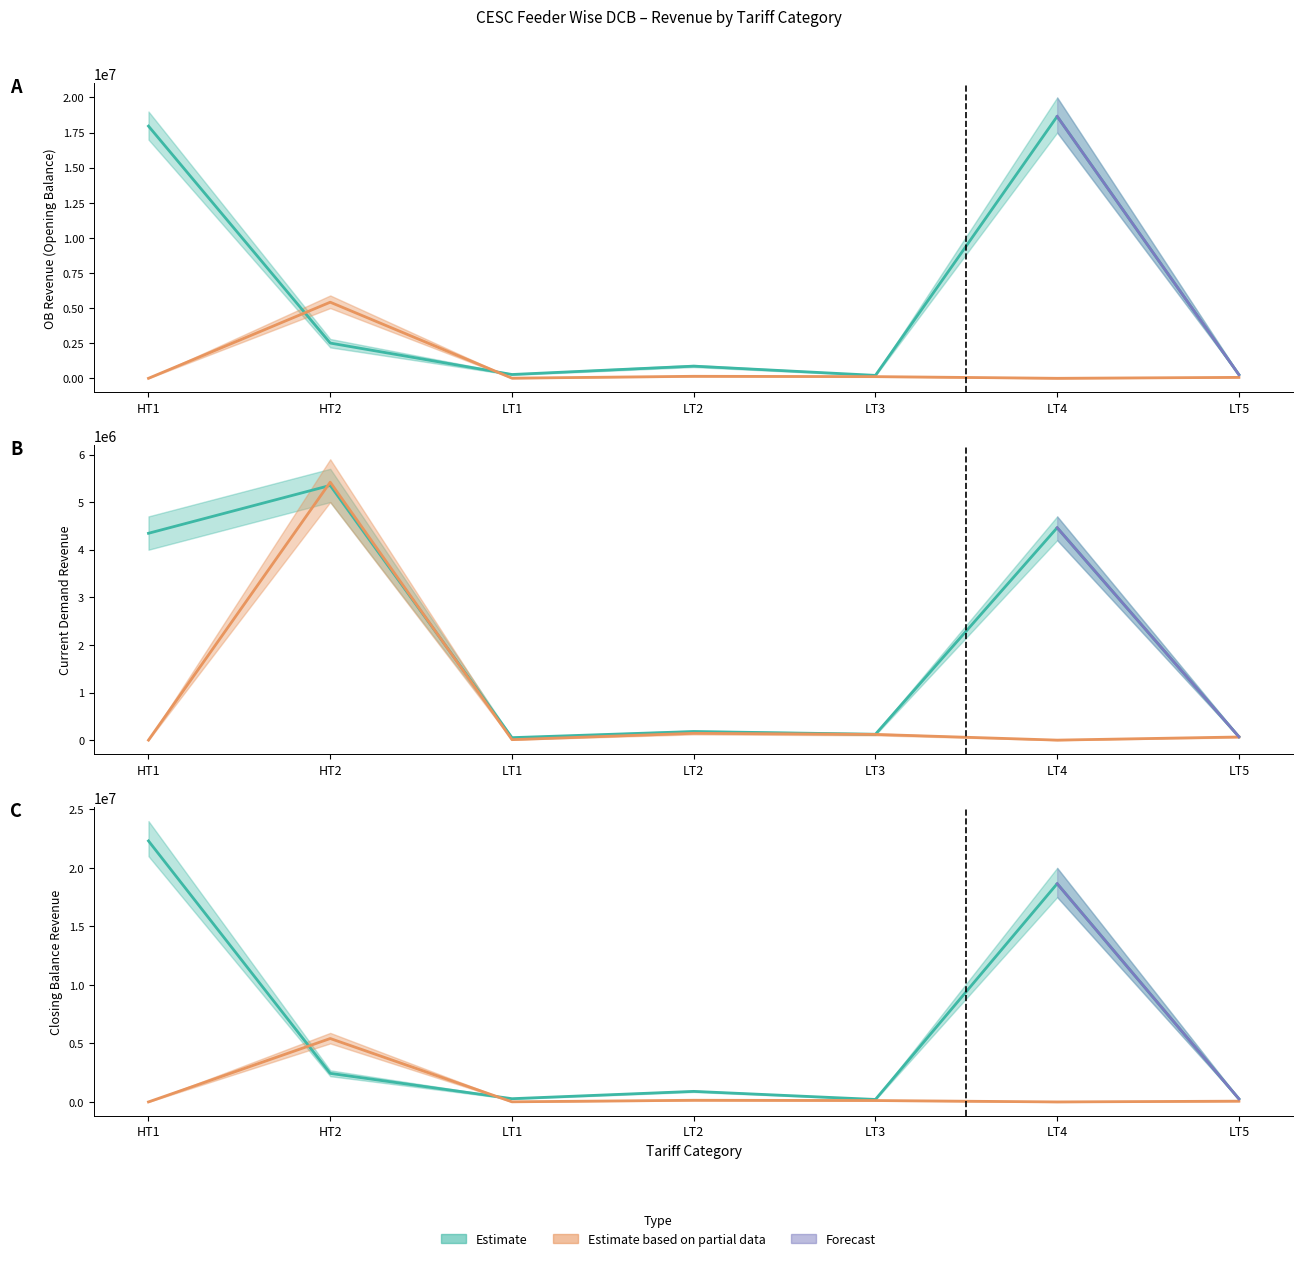

Reading left to right, transcribe all the data shown in this chart.

OB Revenue: 17959654.2	2508876.8	270722.9	865949.8	208479.1	18652095.2	256423.2
Current Demand Revenue: 4345182.1	5350709.8	51731.8	180636.5	123165.8	4462562.2	70214.0
Collection Revenue: 0.0	5418851.5	9859.8	143014.6	119871.3	0.0	65748.1
CB Revenue: 22304836.2	2440735.0	277007.3	901526.2	211663.9	18652095.2	260159.3